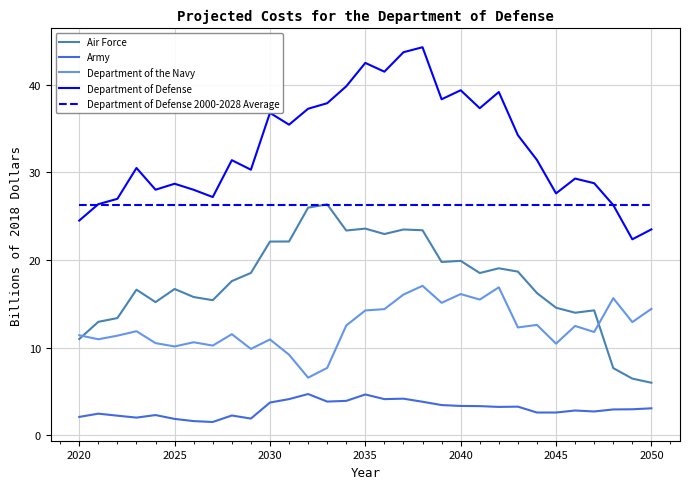

Which series has the largest total across all categories?

Department of Defense